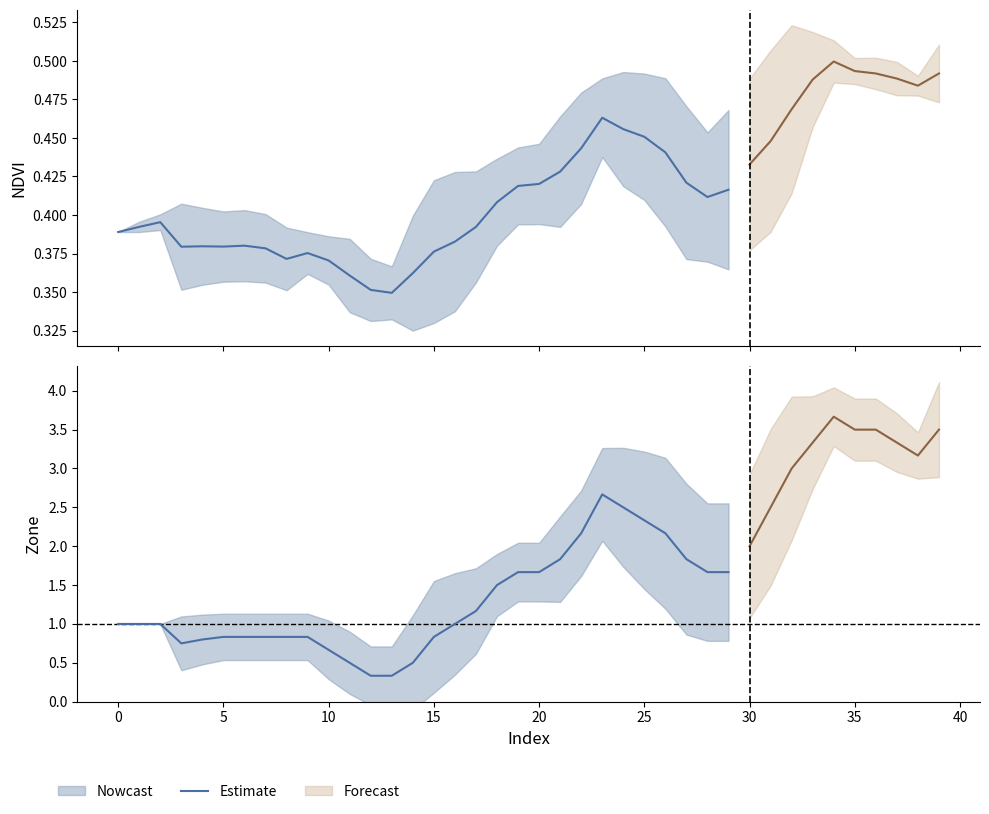

How many lines are shown in the chart?

1